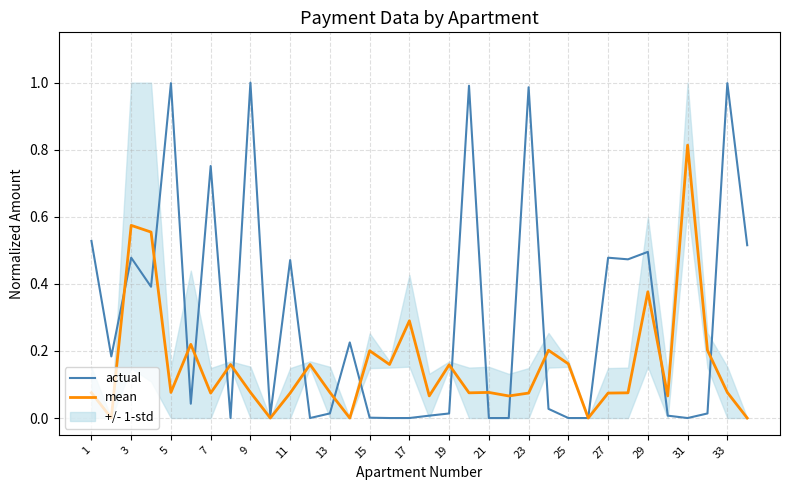

What is the average value of the mean series?

0.2